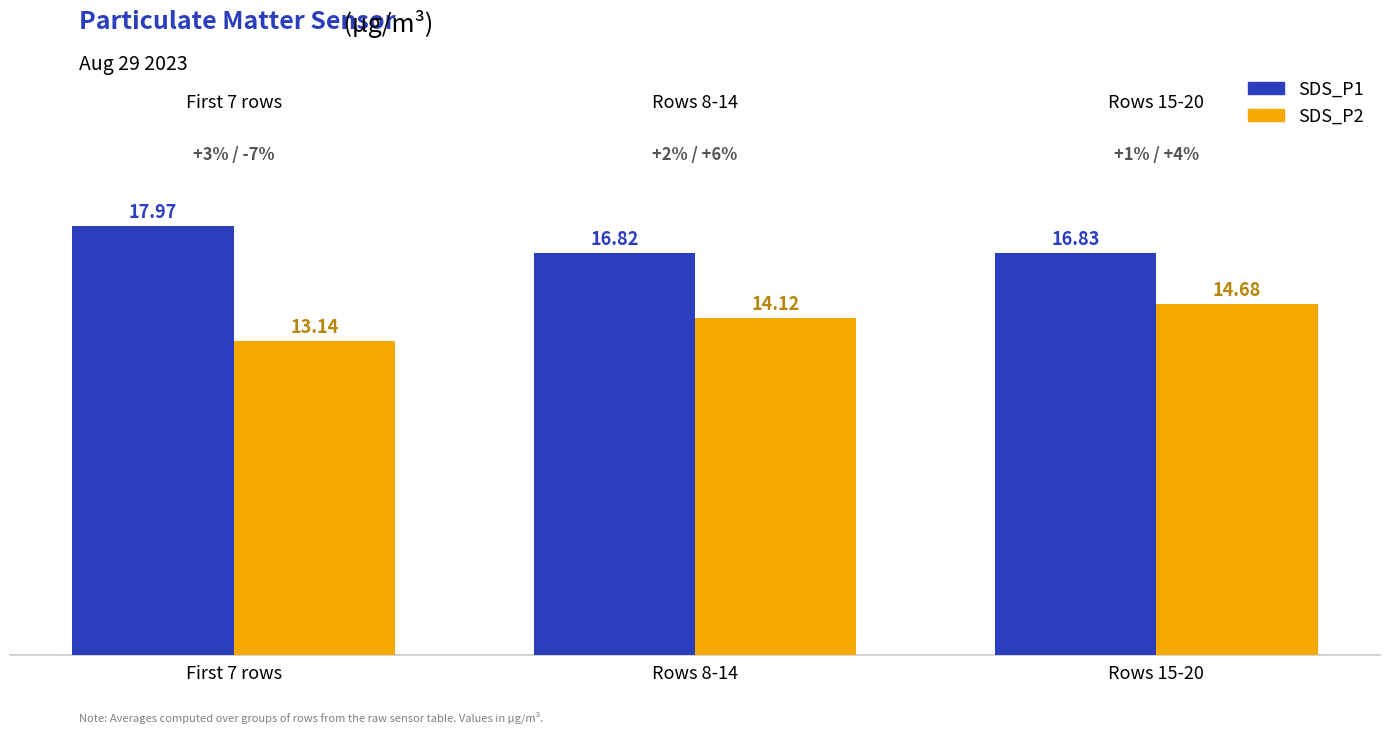

The SDS_P2 series shows 14.7 at Rows 15-20. True or false?

True